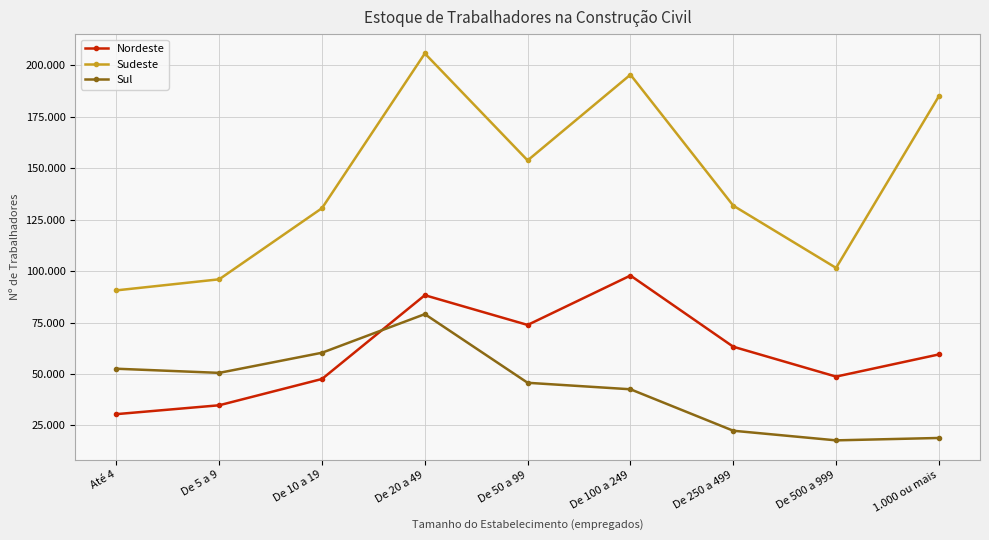

Rank the series by their maximum value, from highest to lowest.

Sudeste, Nordeste, Sul